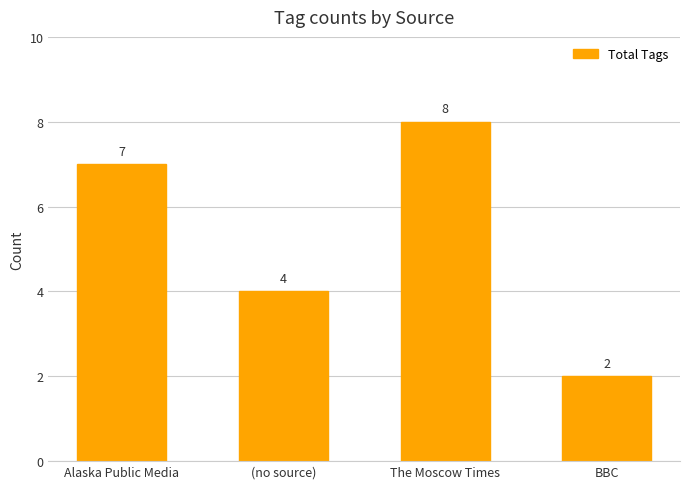

Rank the categories by value from lowest to highest.

BBC, (no source), Alaska Public Media, The Moscow Times